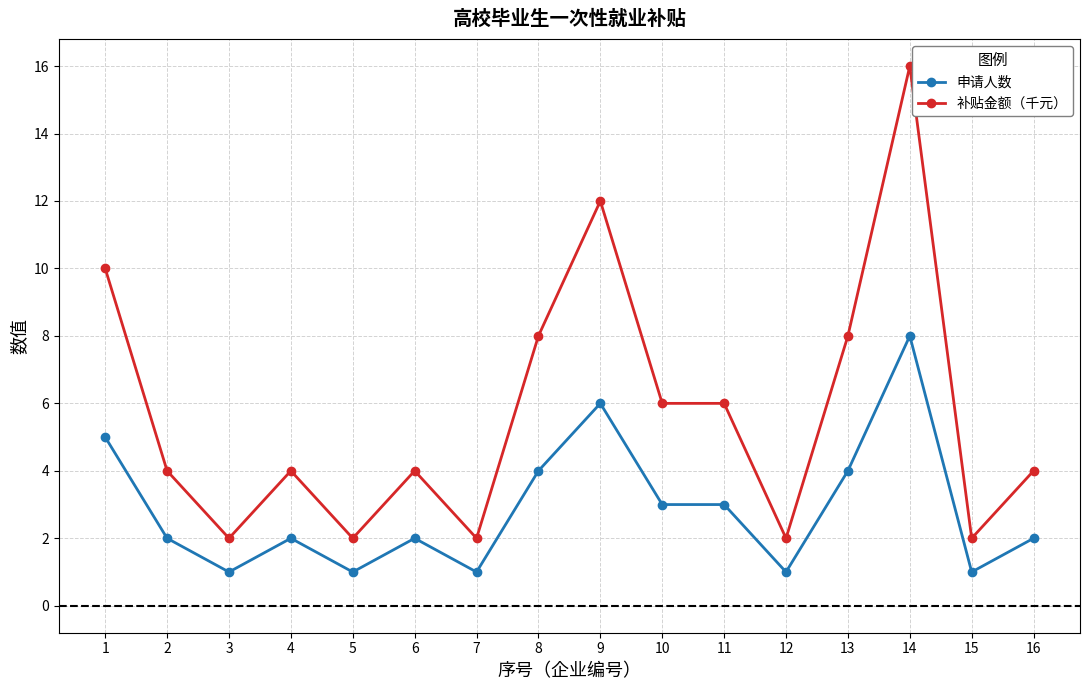

What is the maximum value for 申请人数?

8